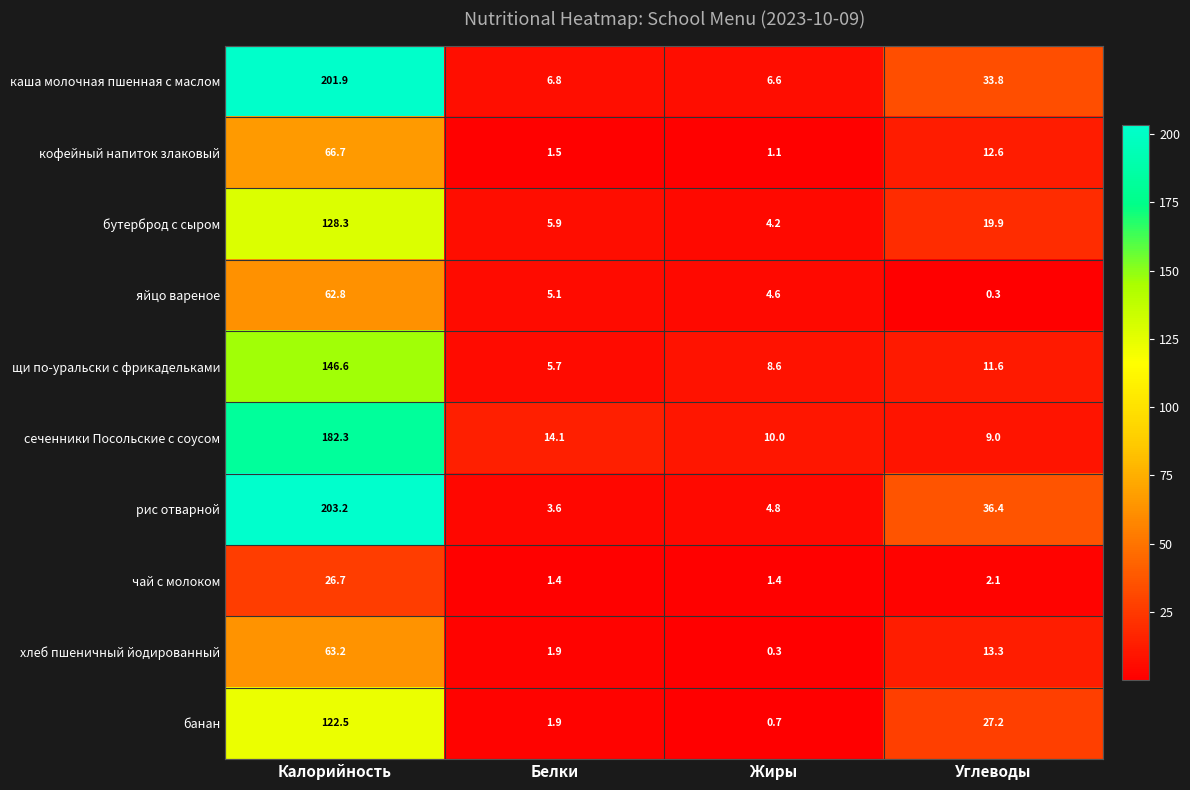

Rank the series by their maximum value, from highest to lowest.

рис отварной, каша молочная пшенная с маслом, сеченники Посольские с соусом, щи по-уральски с фрикадельками, бутерброд с сыром, банан, кофейный напиток злаковый, хлеб пшеничный йодированный, яйцо вареное, чай с молоком